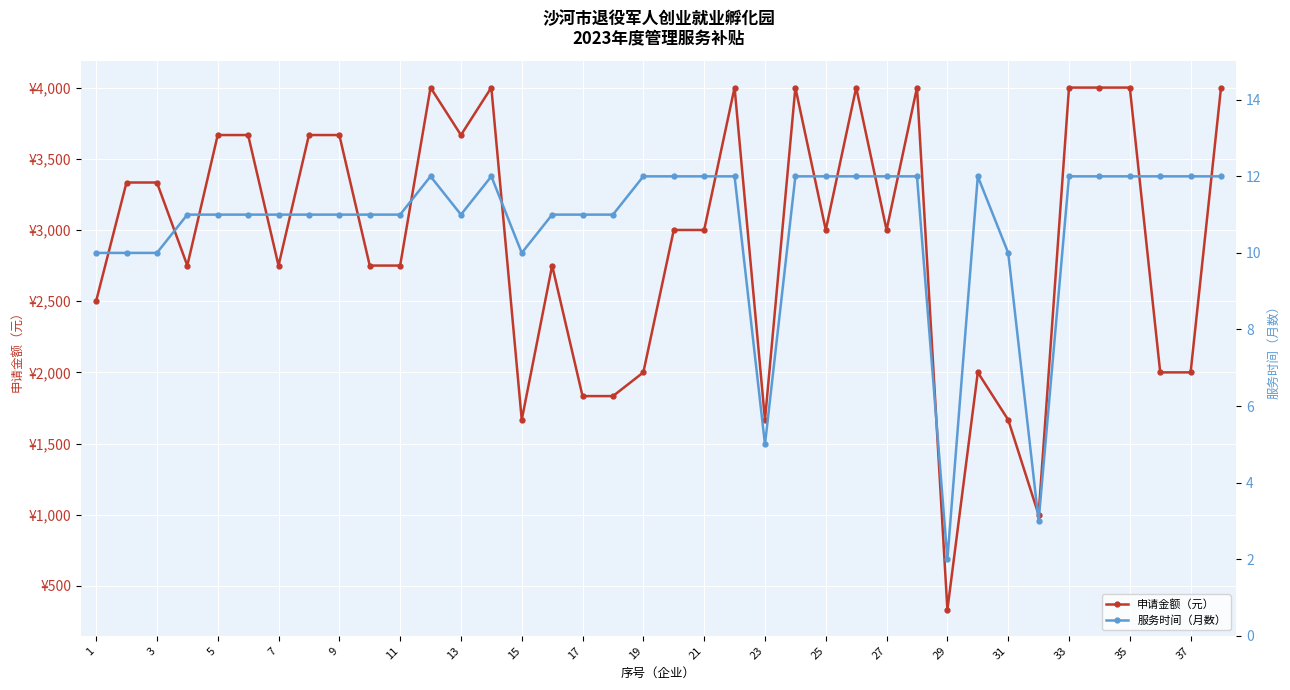

At how many categories does at least one series exceed 2841?

21